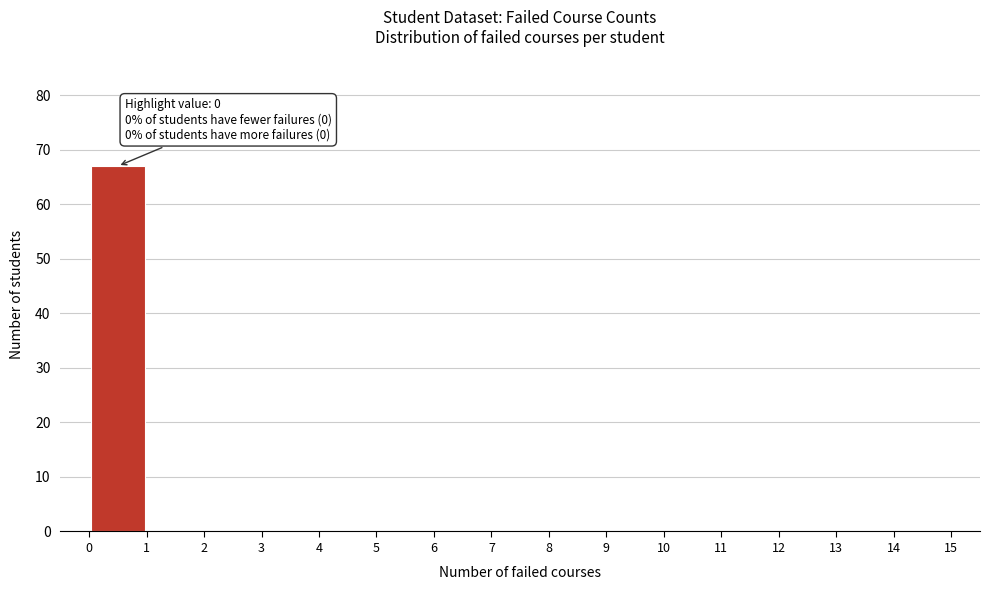

Over which range of the x-axis is the bar tallest?

0 to 1